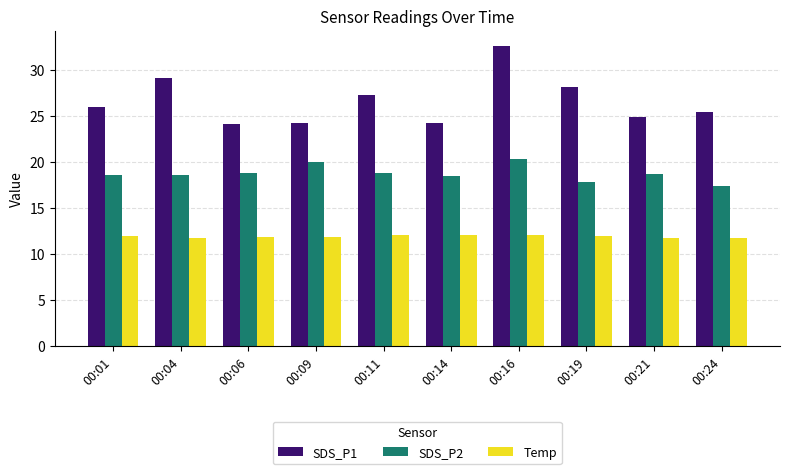

What is the sum of the Temp values at 00:19 and 00:11?

24.0